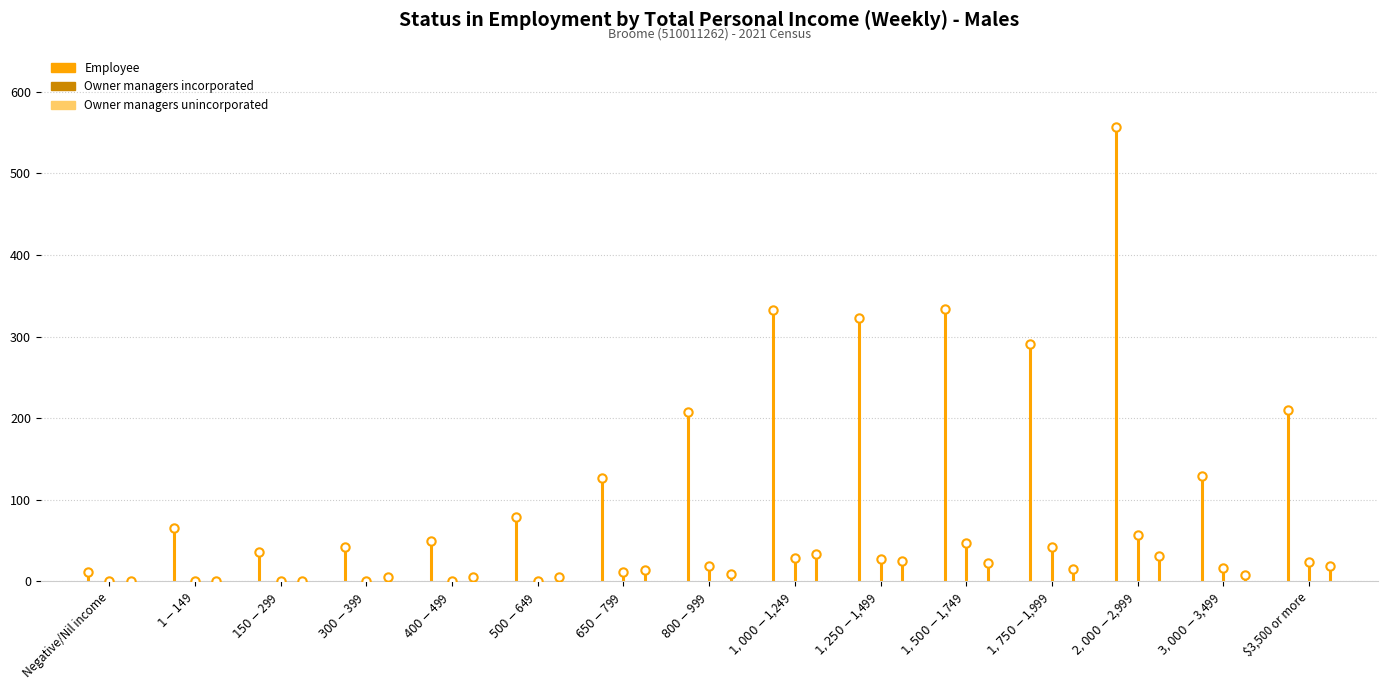

What is the sum of all Owner managers incorporated values?

273